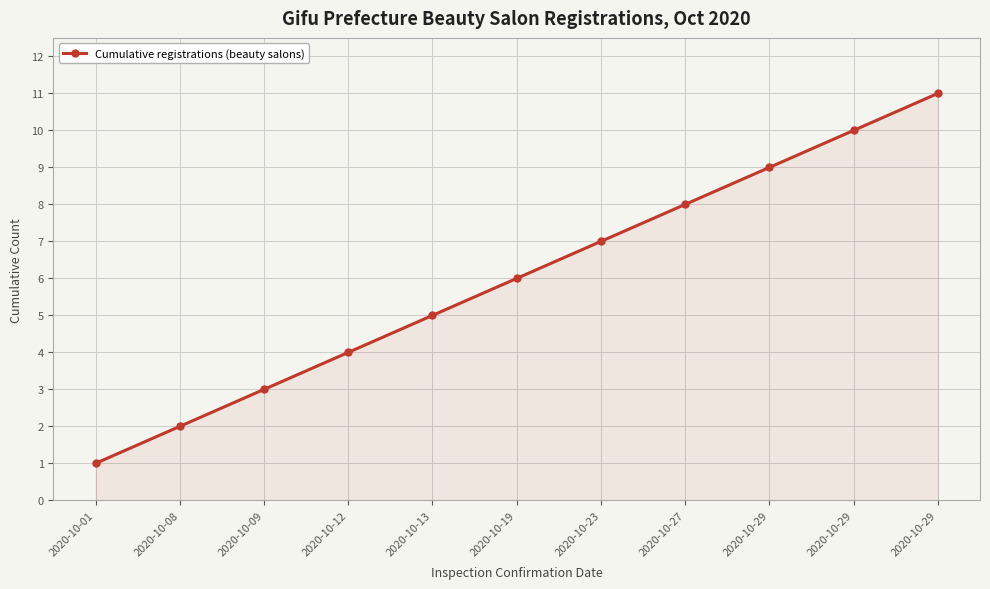

How many lines are shown in the chart?

1